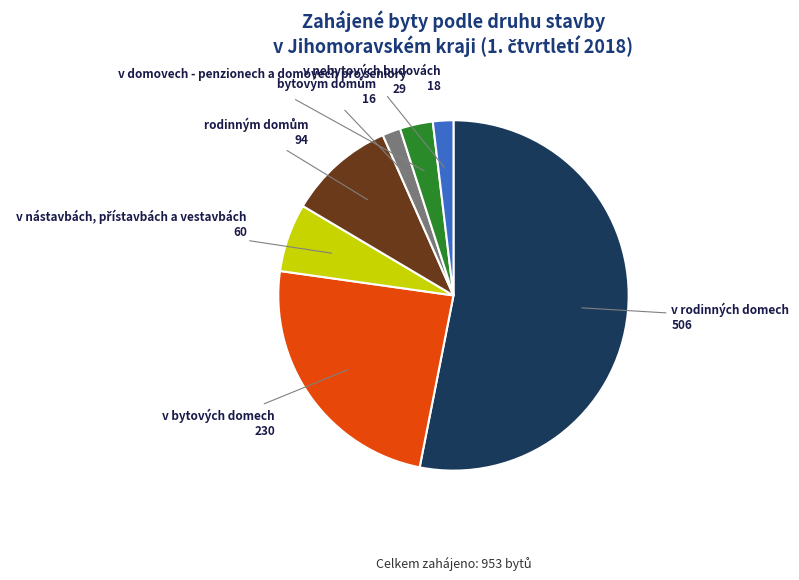

Is there any slice that represents more than half of the pie?

Yes